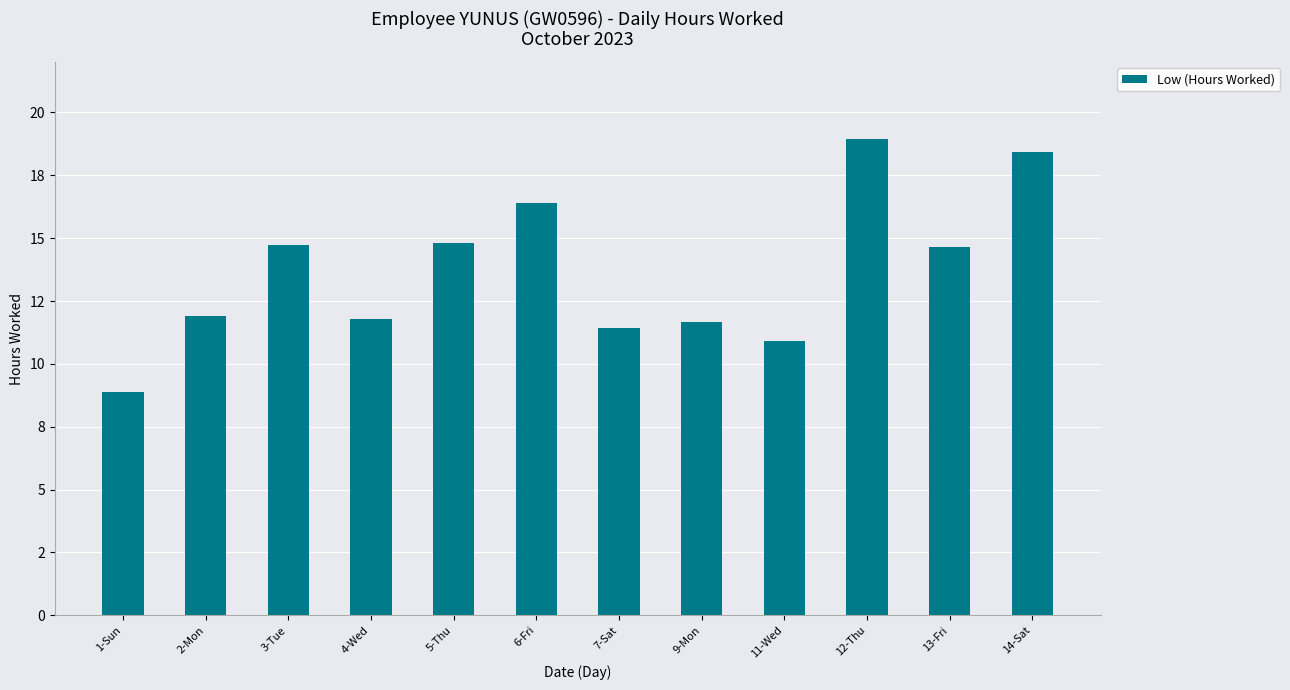

What is the label of the 11th bar from the right?

2-Mon